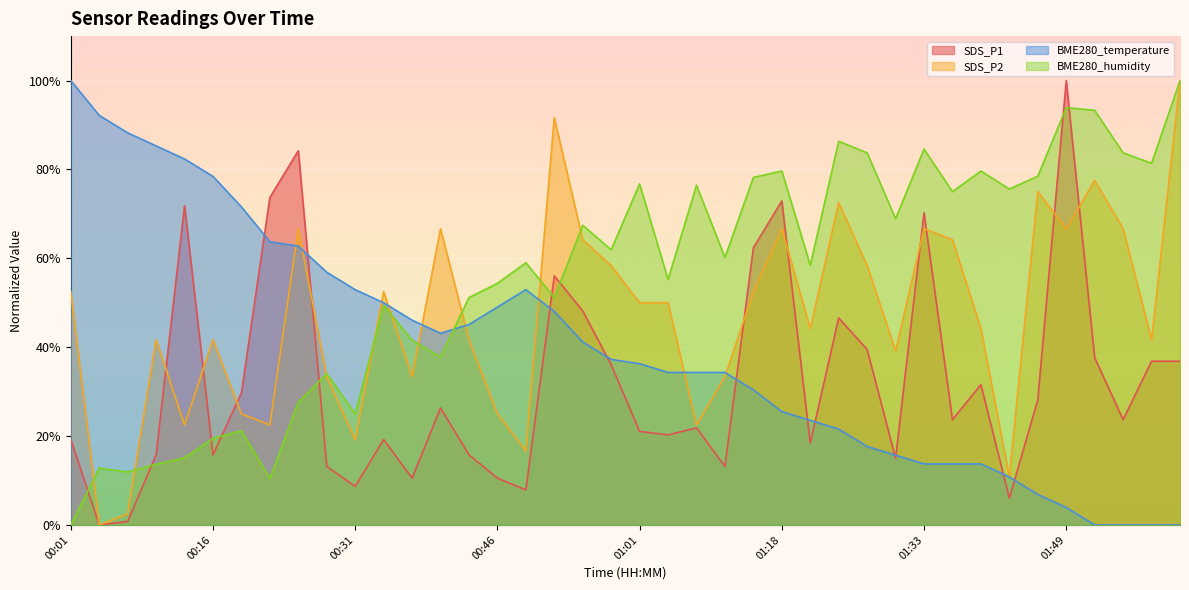

True or false: BME280_humidity has a value of 100.0 at 02:01.

True